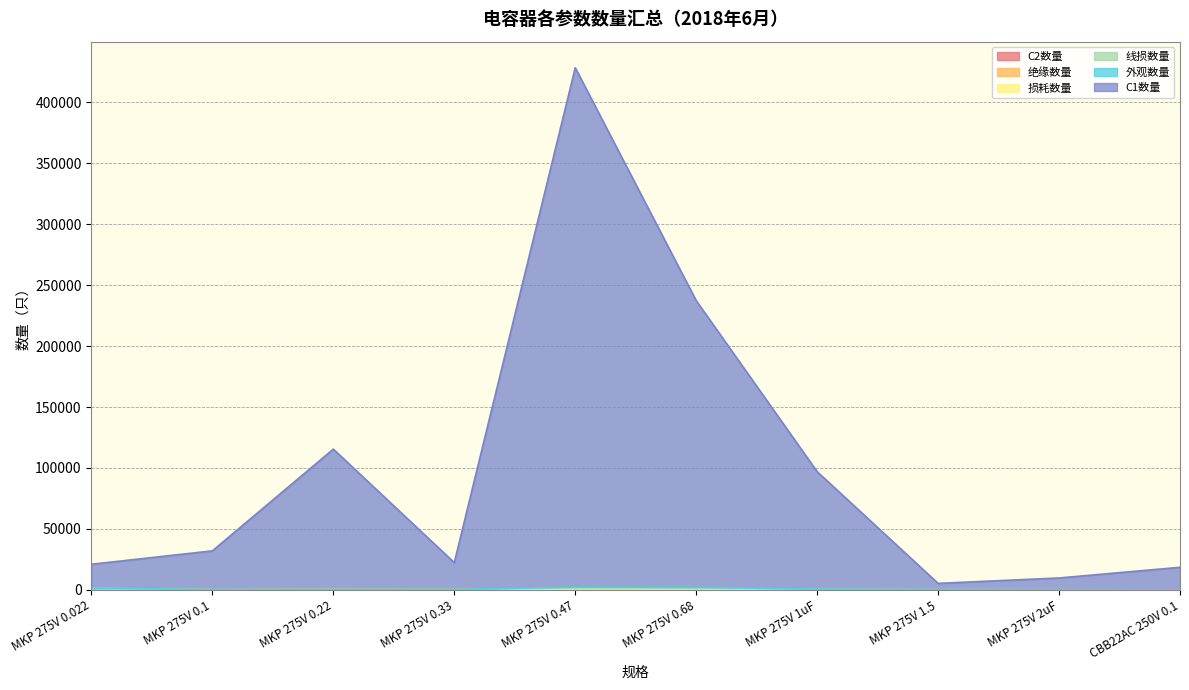

What is the spread (max minus min) of values at MKP 275V 1.5?

5087